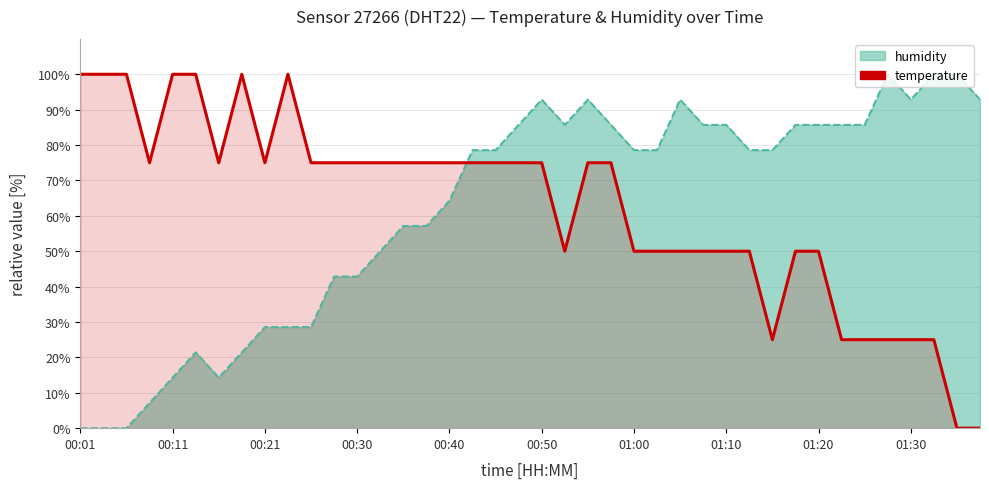

Between 13 and 36, which is larger?

13